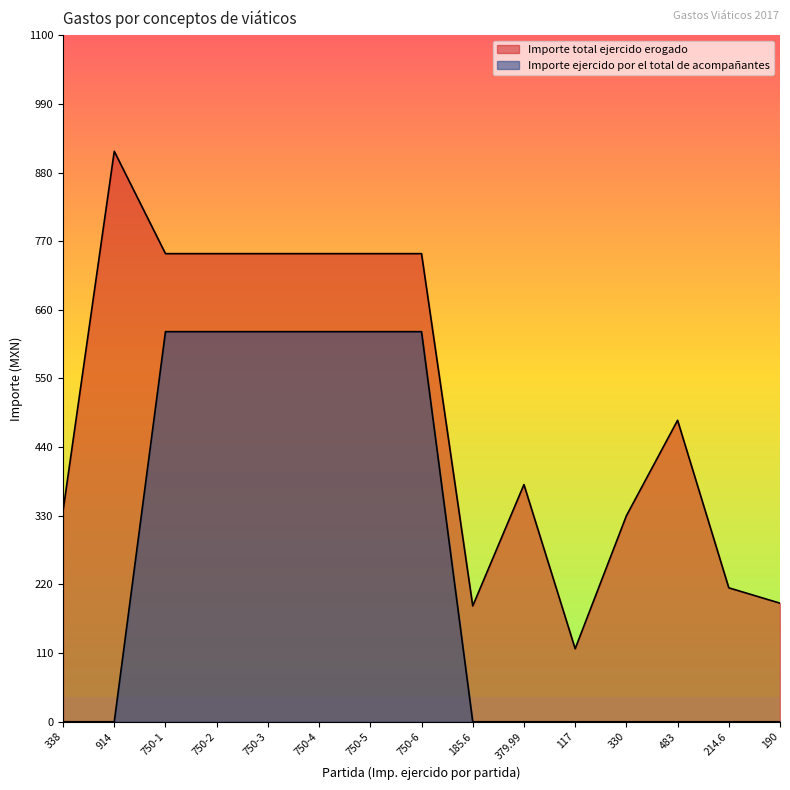

True or false: Importe ejercido por el total de acompañantes and Importe total ejercido erogado cross at least once.

False